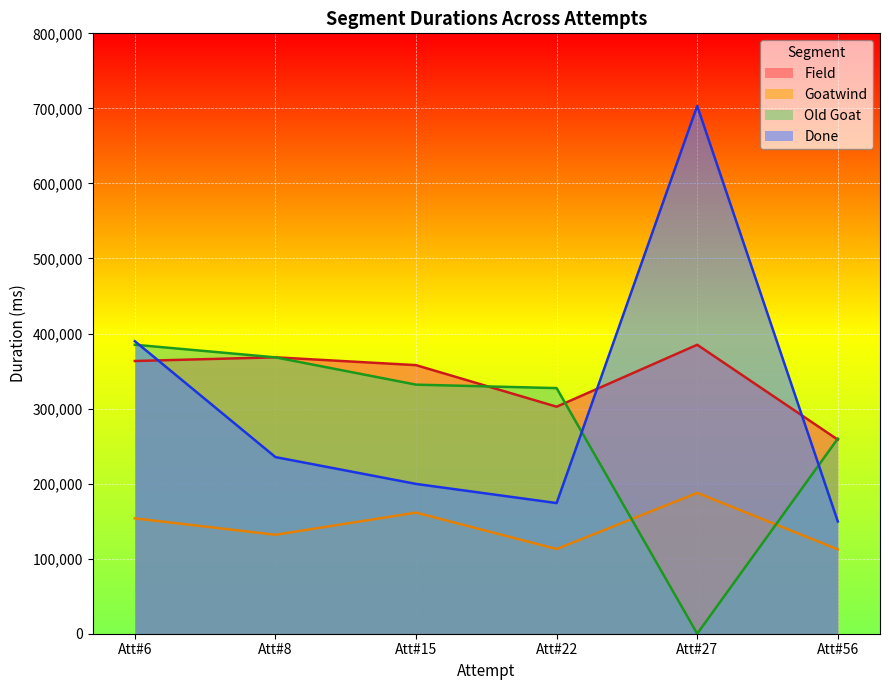

Read the Field value at Att#8, to the nearest 50.

368300